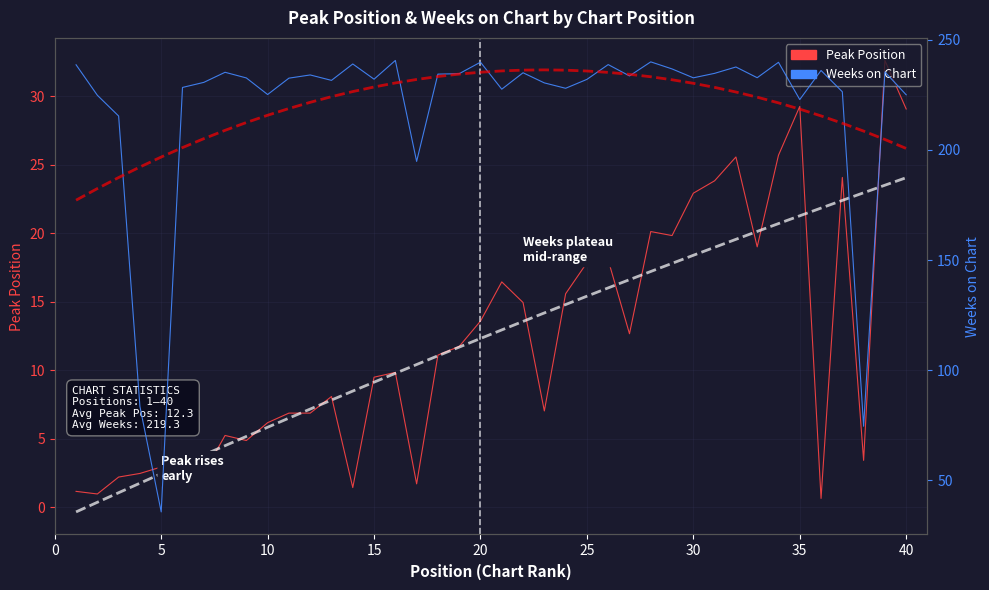

How many values in the Weeks on Chart series are below 232?

16